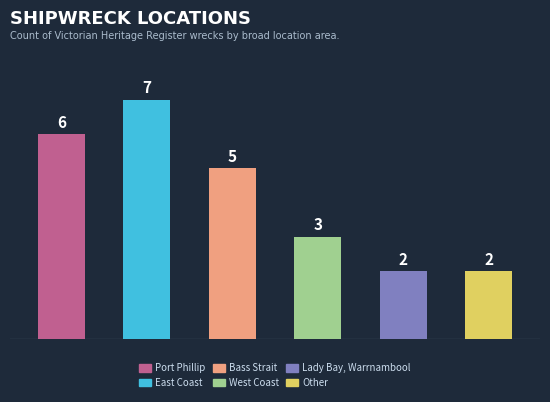

List the labels in order of value, largest first.

East Coast, Port Phillip, Bass Strait, West Coast, Lady Bay, Warrnambool, Other